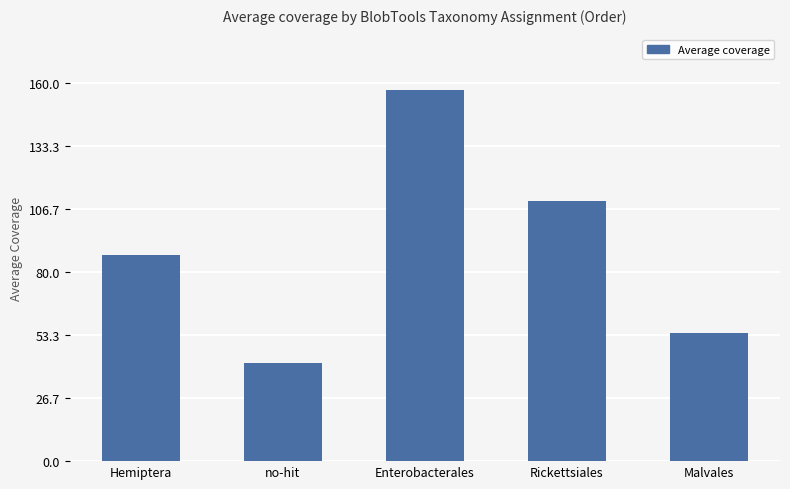

What is the label of the 3rd bar from the right?

Enterobacterales